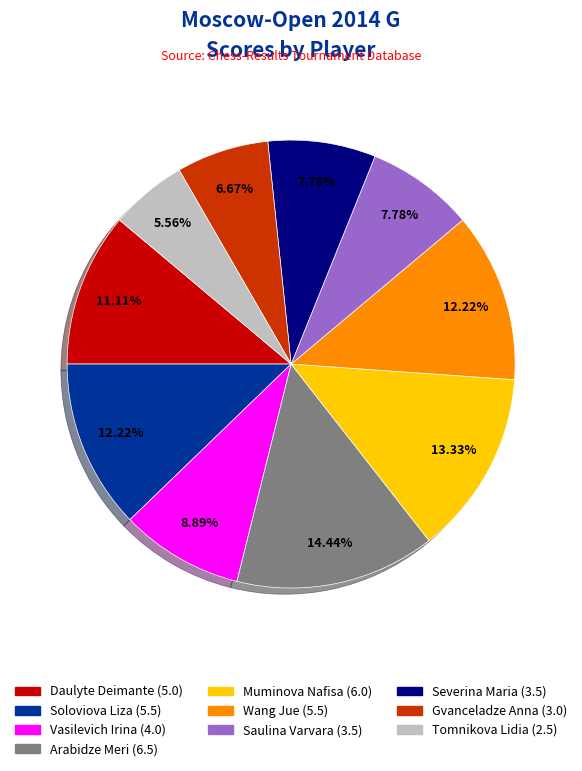

True or false: Severina Maria accounts for 8% of the total.

True